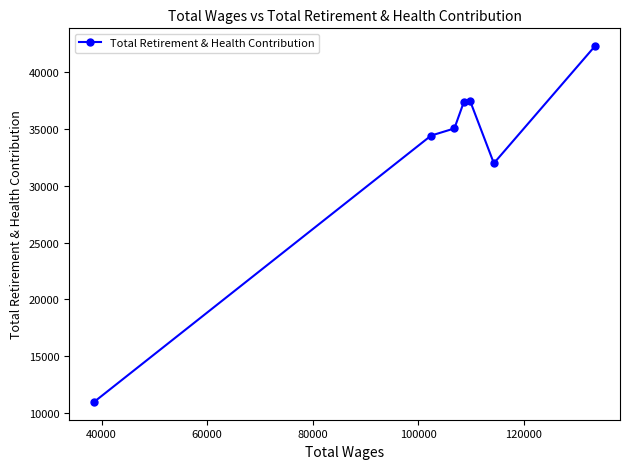

What is the minimum value shown in the chart?

10978